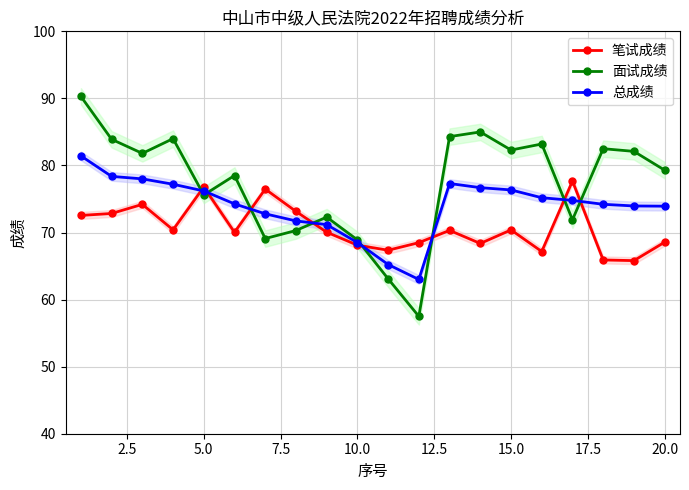

What is the lowest value of the 面试成绩 series?

57.5